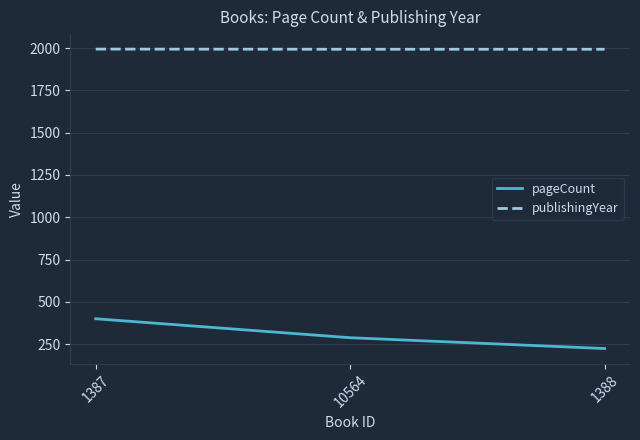

How many values in the pageCount series are below 288?

1